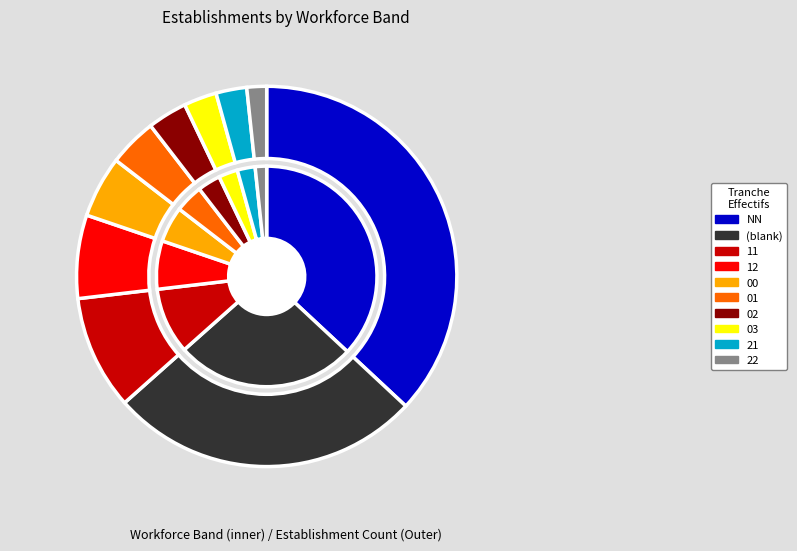

How many slices are in this pie chart?

9